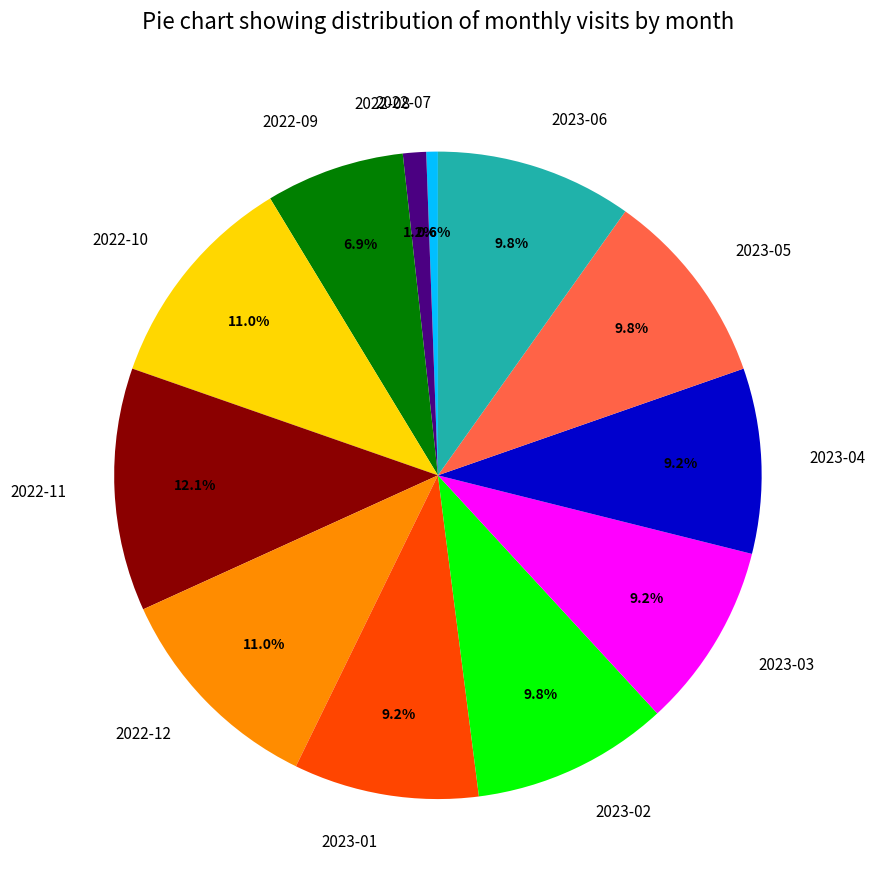

True or false: 2022-08 accounts for 1% of the total.

True